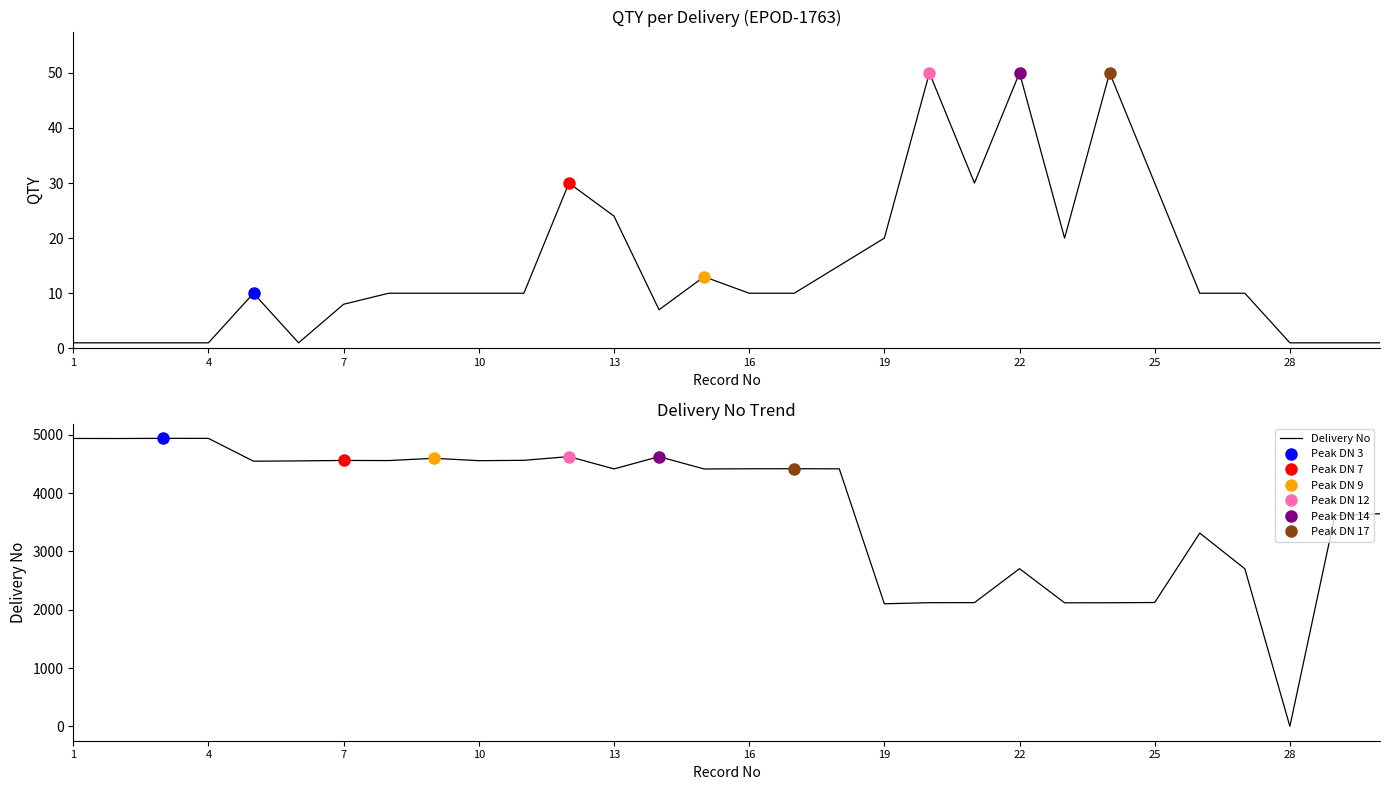

The value of Delivery No at 10 is 4555. True or false?

True